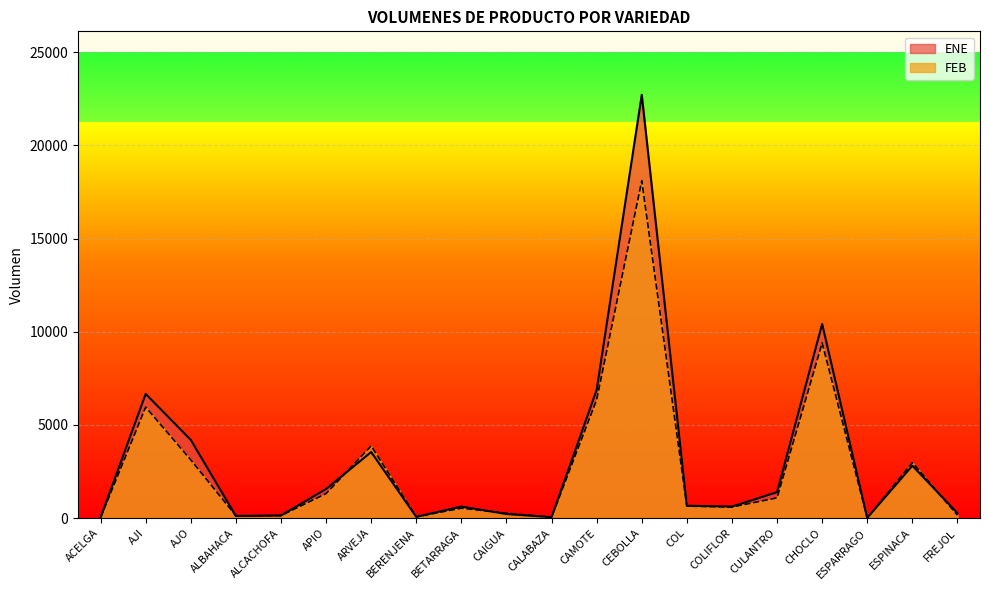

How many intersections are there between FEB and ENE?

9